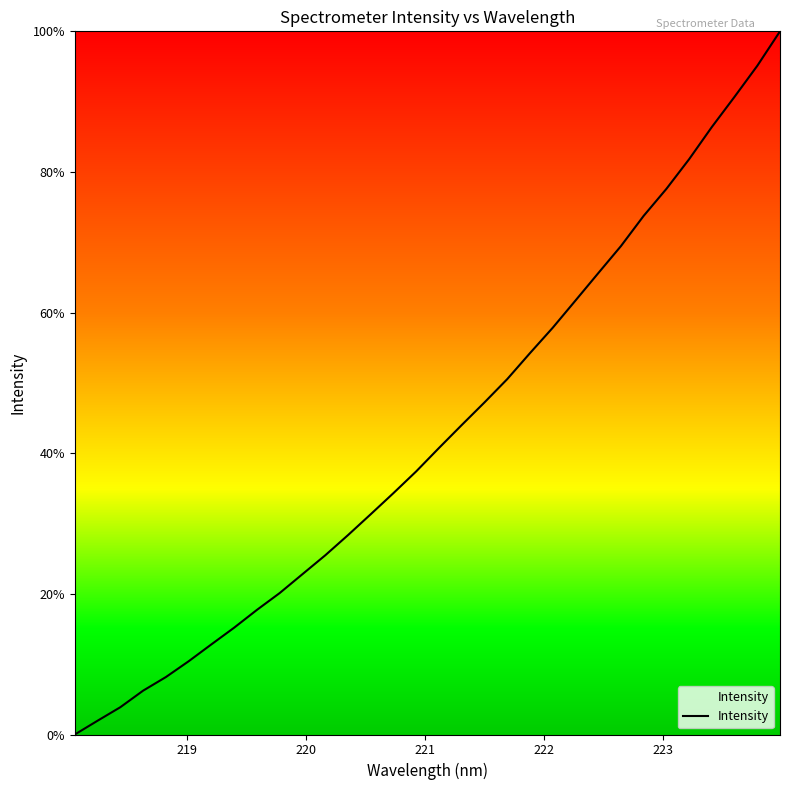

What is the greatest value displayed?

100.0